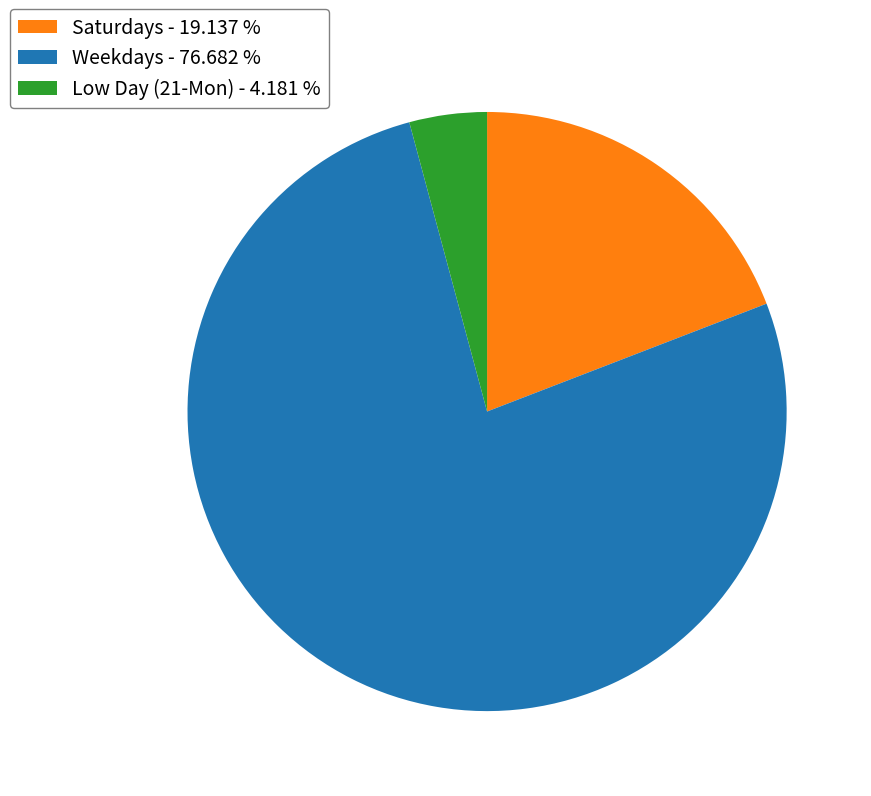

Rank the categories by value from highest to lowest.

Weekdays - 76.682 %, Saturdays - 19.137 %, Low Day (21-Mon) - 4.181 %